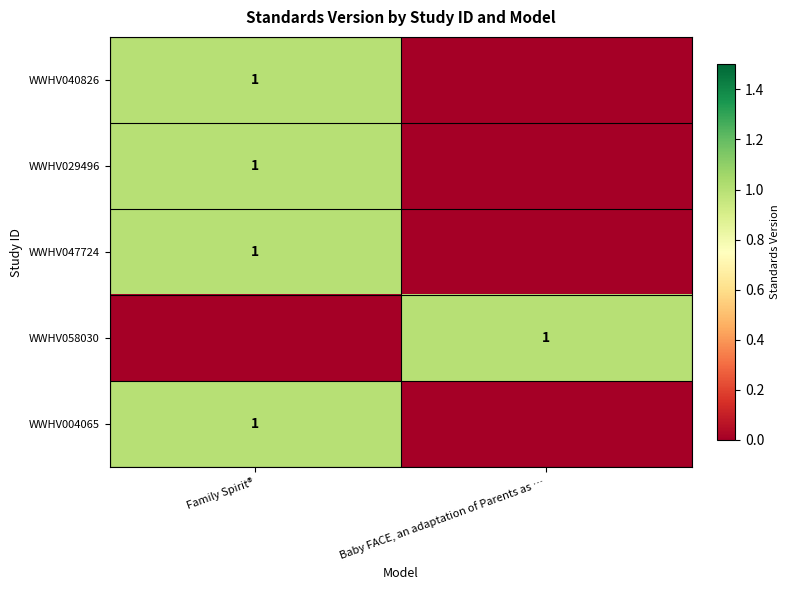

Is it true that WWHV047724 equals 1 at Family Spirit®?

True